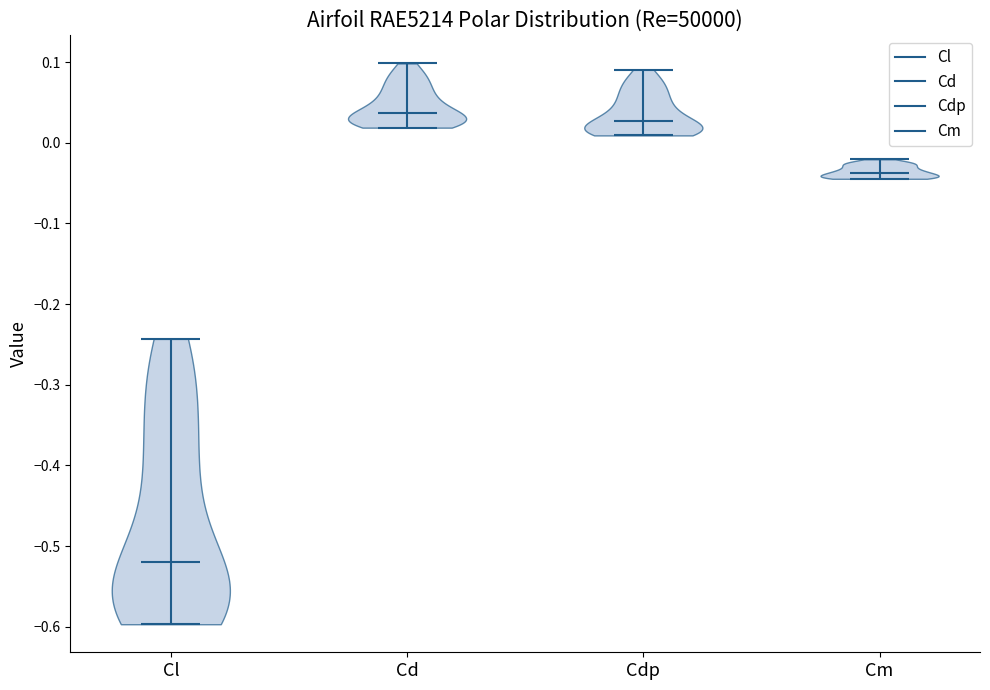

Reading left to right, read every violin against the y-axis: where its median line is, and the lowest and highest points it reaches. The values are not printed on the chart, so give them approximately, as read against the axis.

Cl: median line -0.52, lowest point -0.60, highest point -0.24
Cd: median line 0.04, lowest point 0.02, highest point 0.10
Cdp: median line 0.03, lowest point 0.01, highest point 0.09
Cm: median line -0.04, lowest point -0.04, highest point -0.02